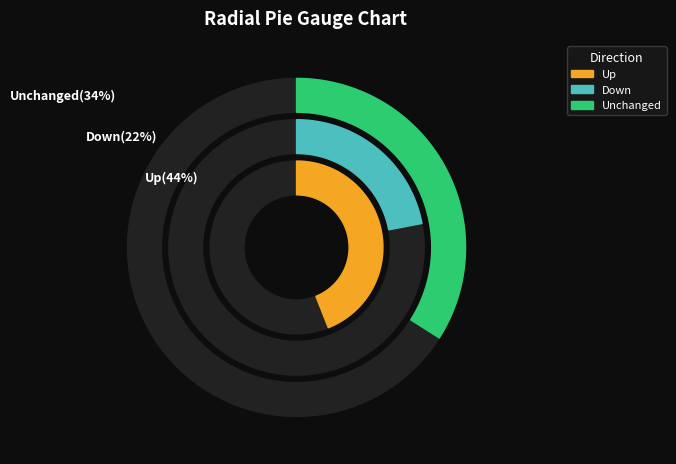

To the nearest percent, what is the difference between the largest and smallest slice percentages?

22%